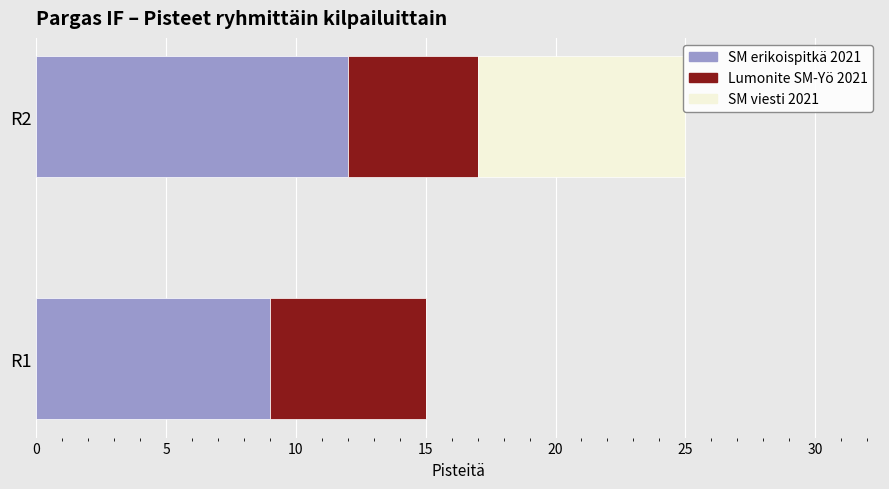

What is the sum of the SM erikoispitkä 2021 values at R2 and R1?

21